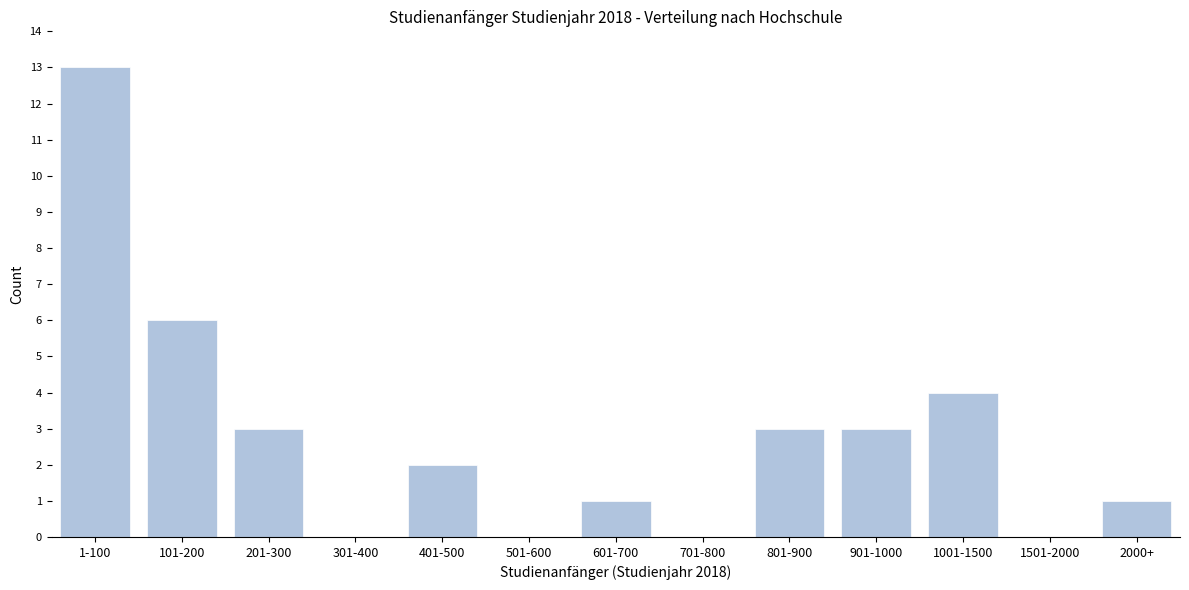

Reading left to right, list all the values displayed in this chart.

1-100=13	101-200=6	201-300=3	301-400=0	401-500=2	501-600=0	601-700=1	701-800=0	801-900=3	901-1000=3	1001-1500=4	1501-2000=0	2000+=1